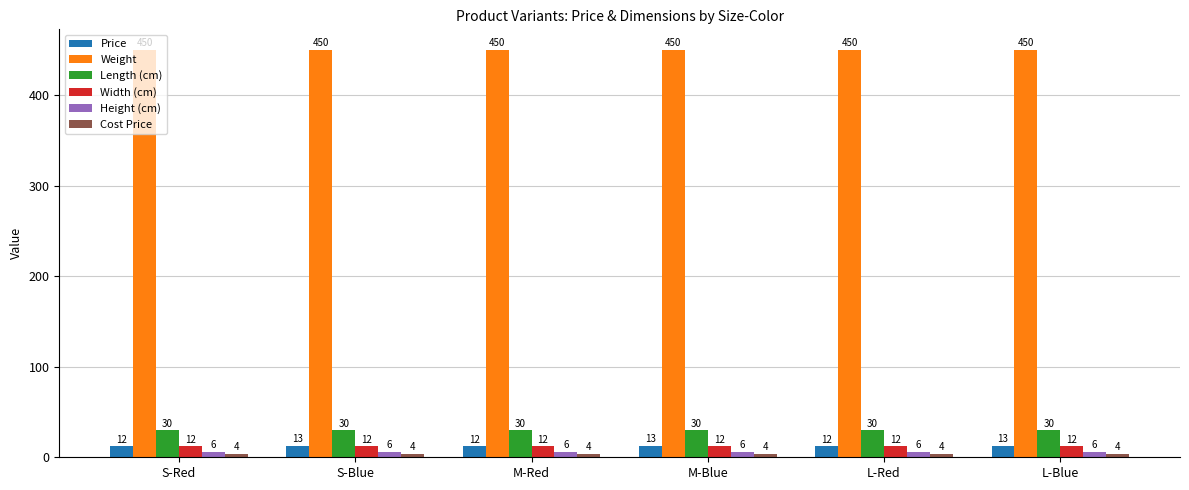

What is the maximum value shown in the chart?

450